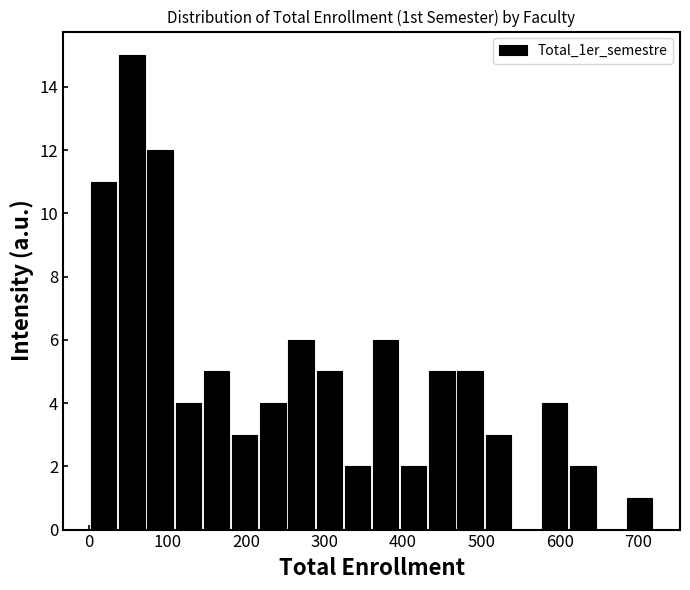

Read against the x-axis, roughly where is the centre of the tallest bar?

50